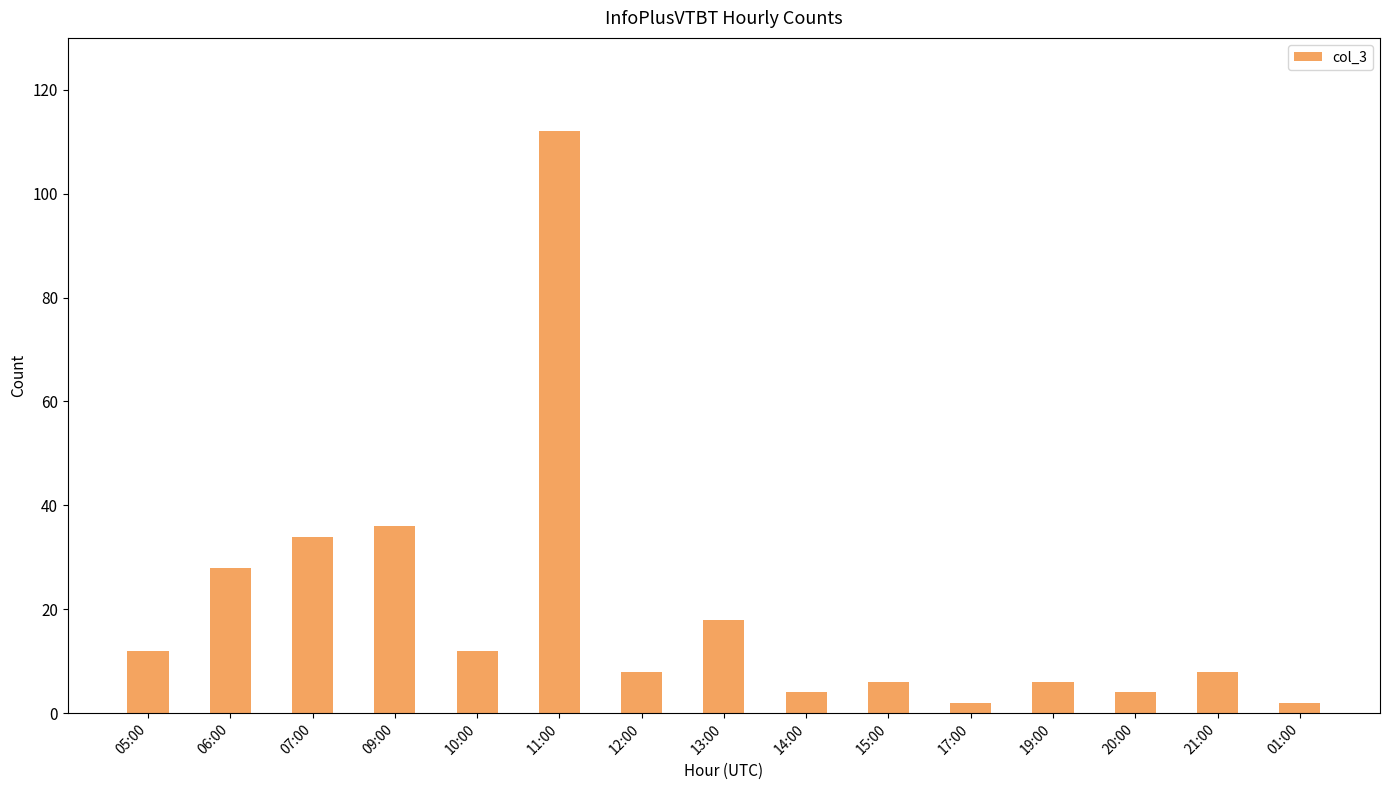

Read the value at 21:00.

8